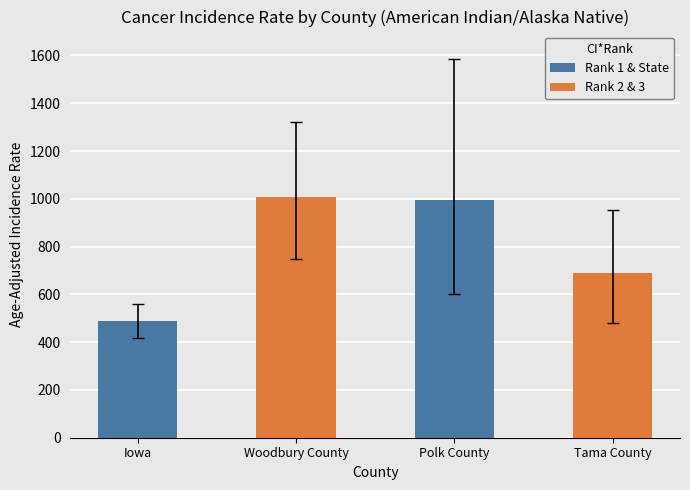

Rank the series at Iowa from highest to lowest value.

Rank 2 & 3, Rank 1 & State